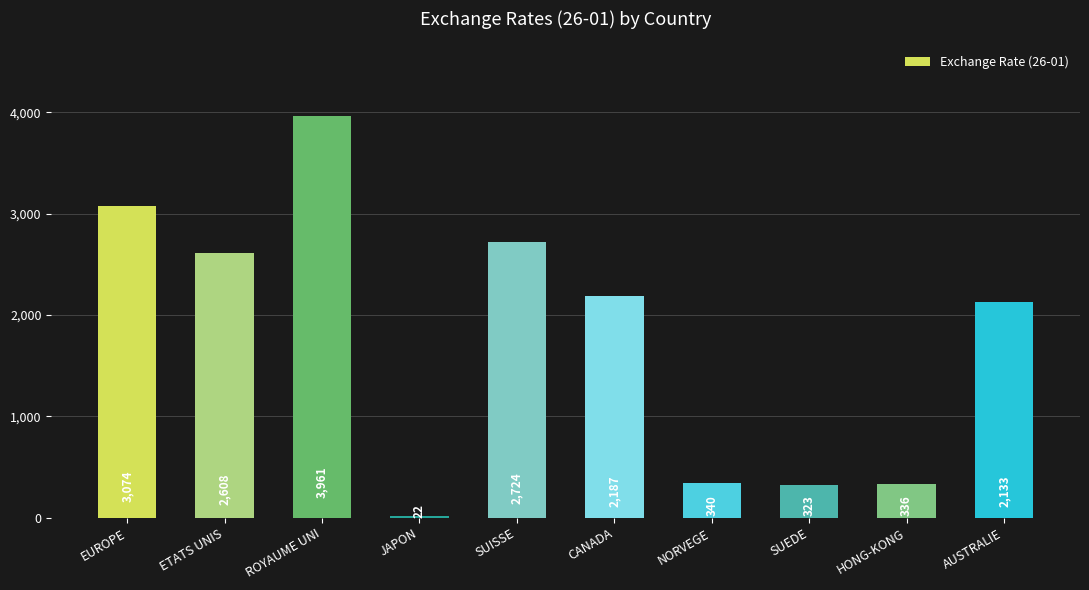

Is it true that the value at SUEDE is 323.1?

True